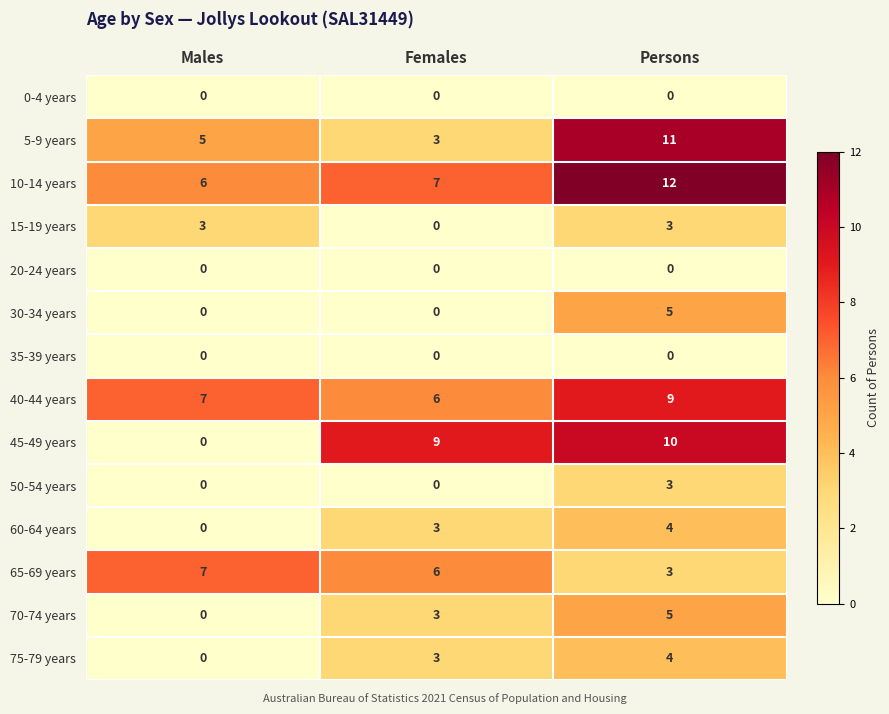

What is the minimum value for 40-44 years?

6